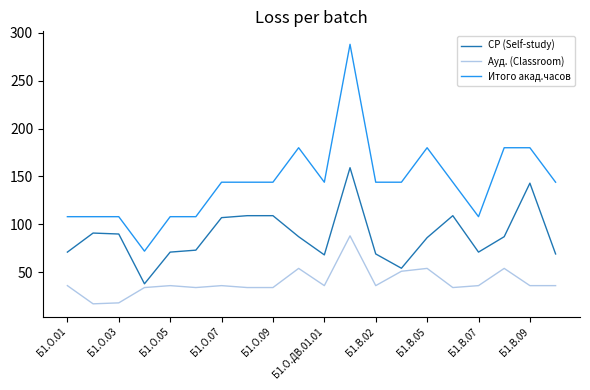

Which series has the largest range (max minus min)?

Итого акад.часов